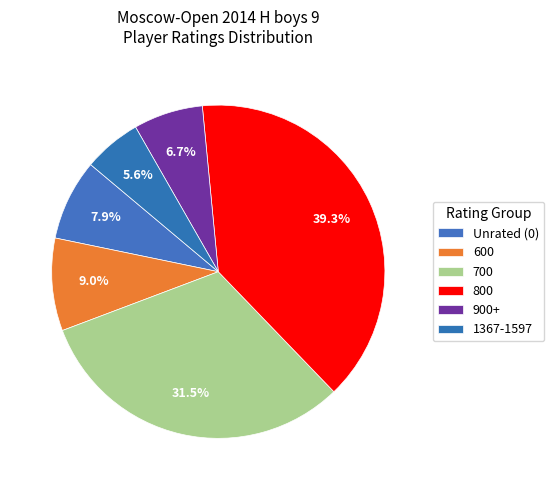

How many segments does this pie chart have?

6